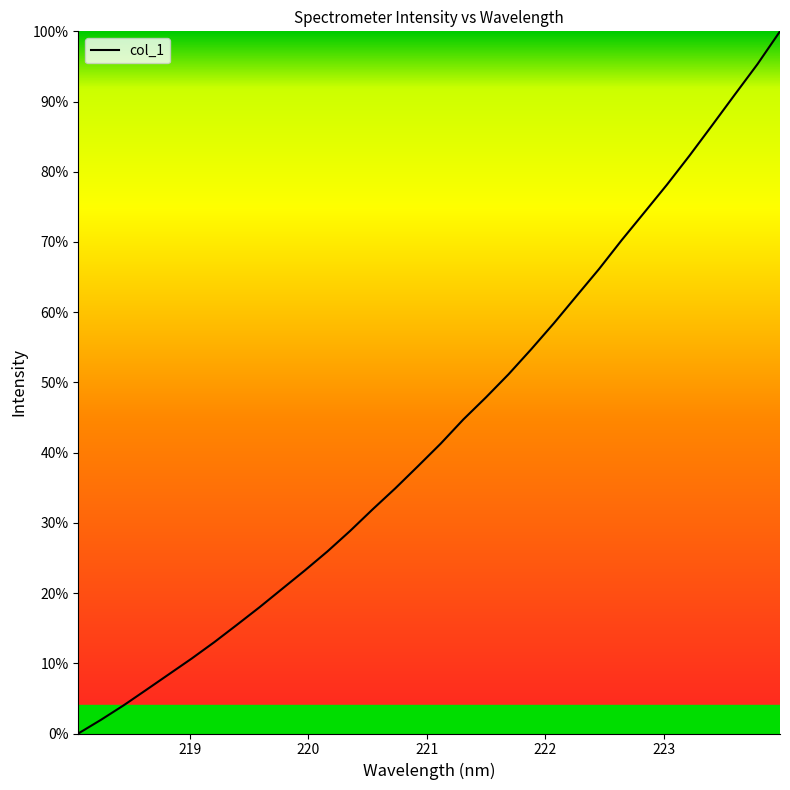

What is the difference between the maximum and minimum values?

100.0